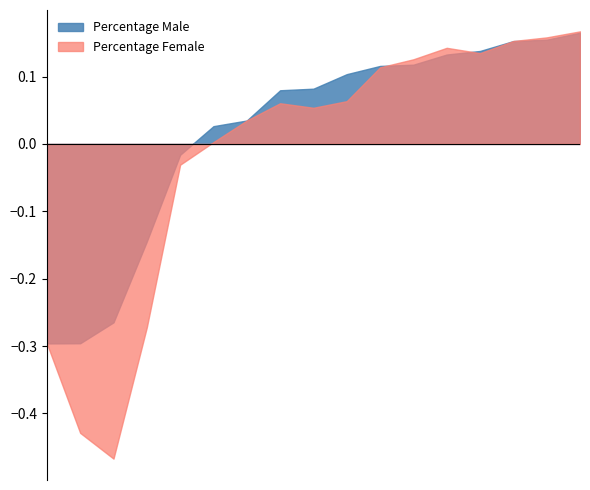

True or false: Percentage Female has more than 1 interior local peaks.

True